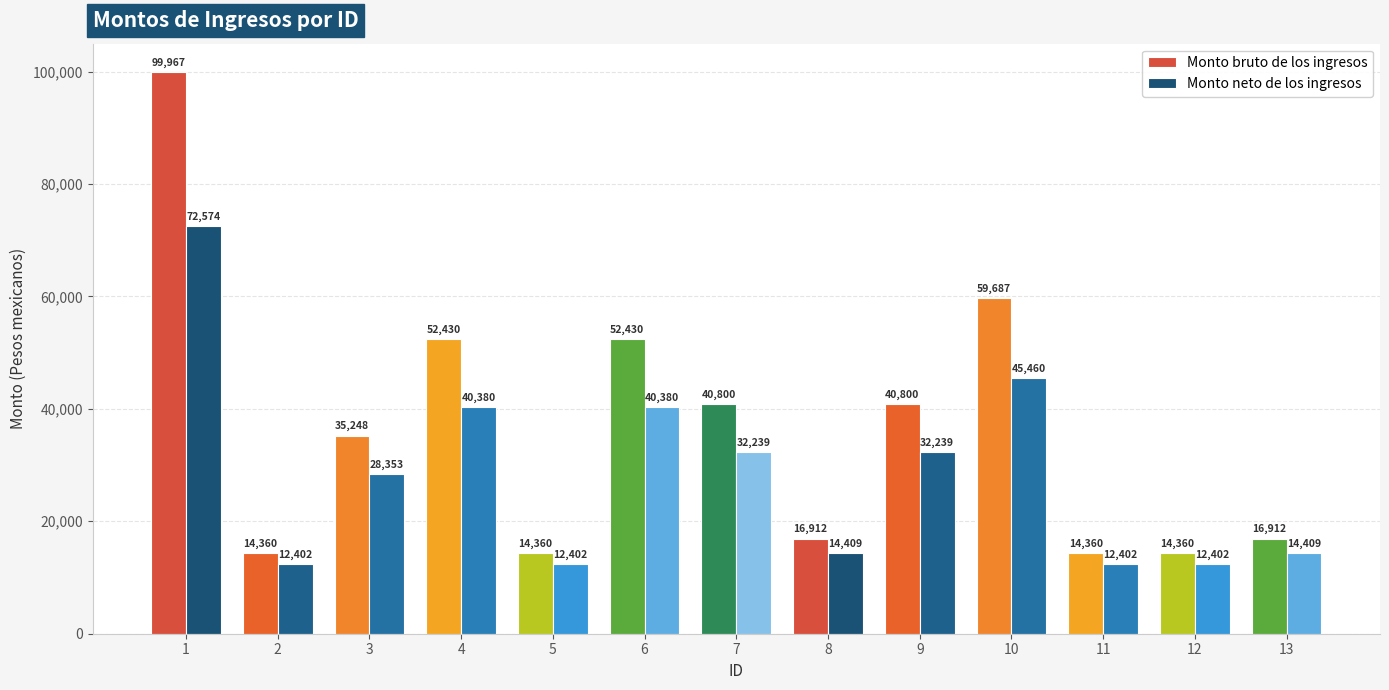

What is the sum of all Monto bruto de los ingresos values?

472626.0